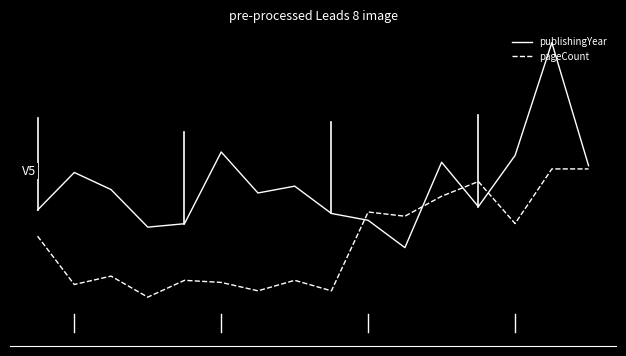

What are all the series names shown in the legend?

publishingYear, pageCount